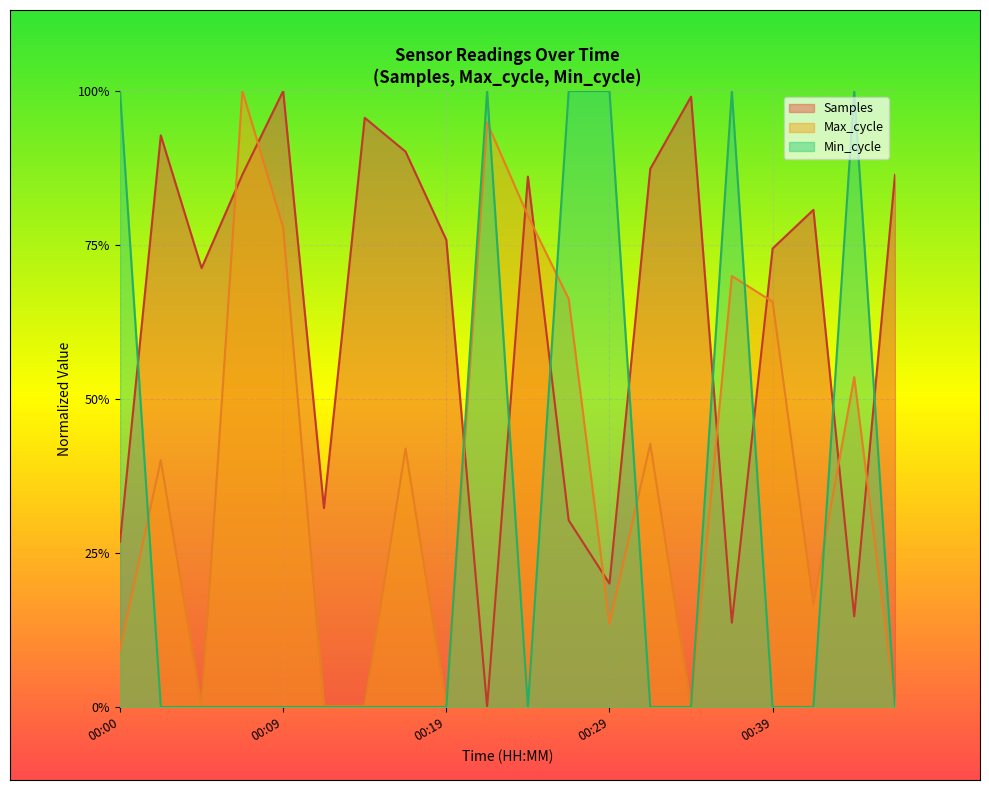

The Max_cycle series shows 0.7 at 00:31. True or false?

False